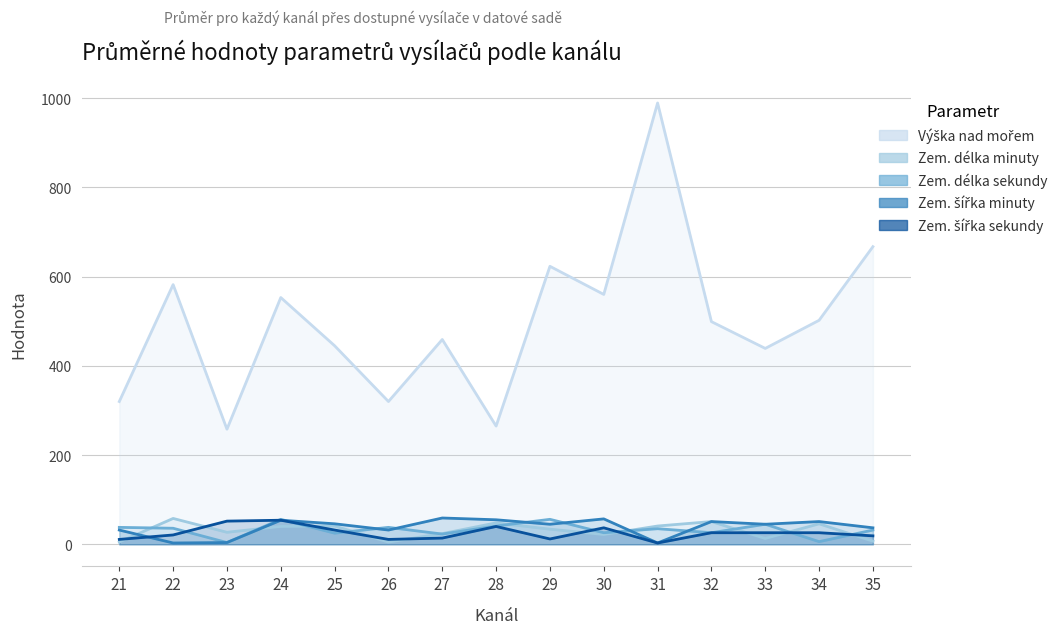

Is it true that Zem. šířka sekundy equals 52 at 23?

True